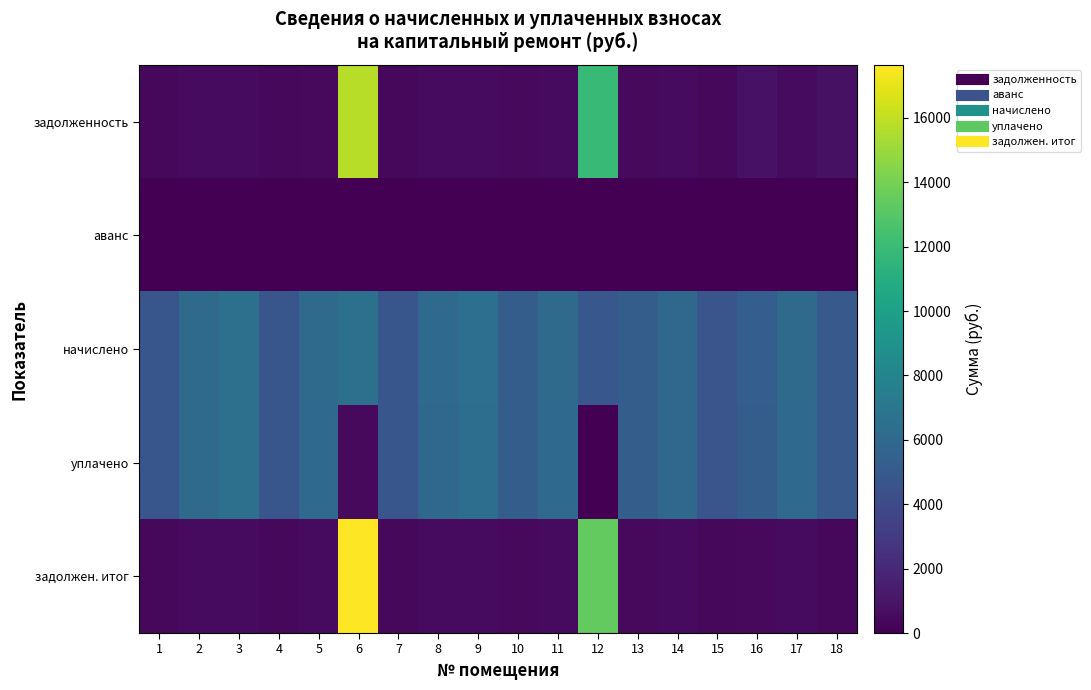

What is the spread (max minus min) of values at 16?

5253.1